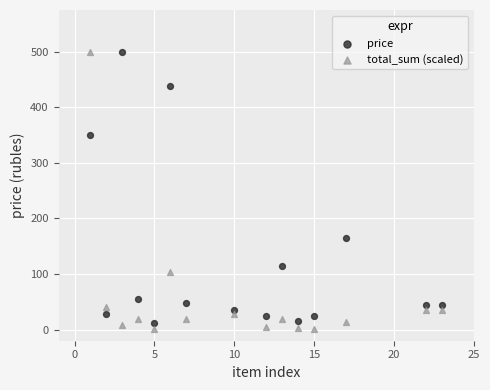

Across all data points, what is the range of X values (max minus min)?

22.0